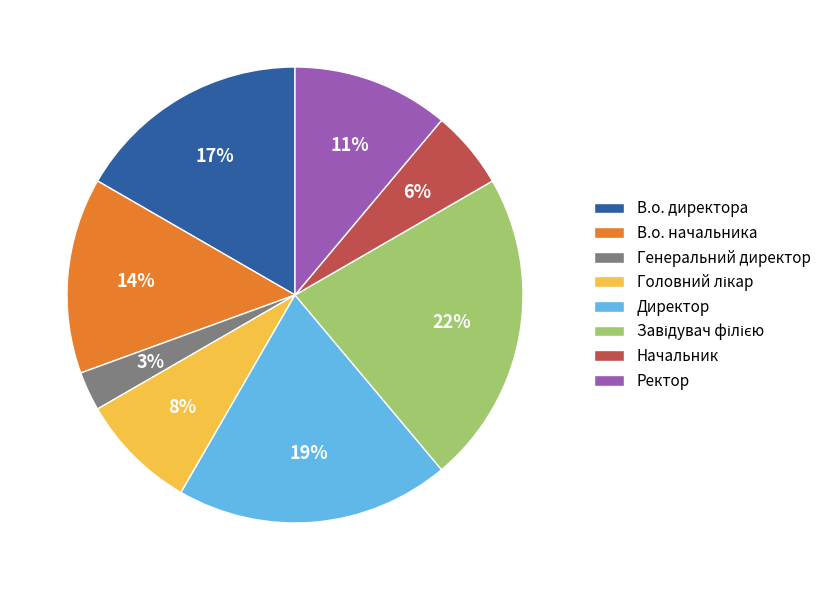

To the nearest percent, what is the difference between the Генеральний директор and Начальник slice percentages?

3%